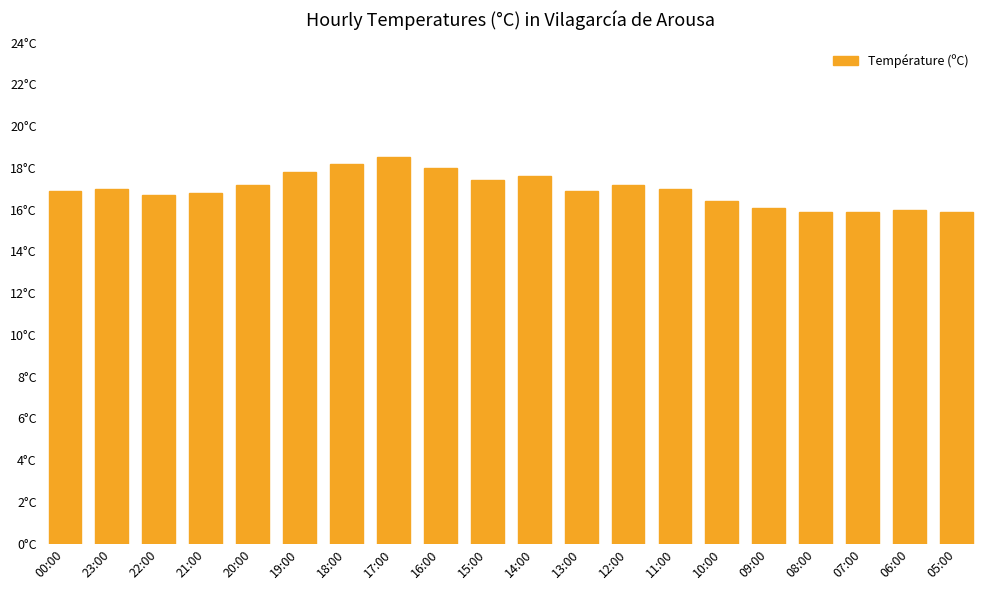

What is the sum of the values at 00:00 and 20:00?

34.1